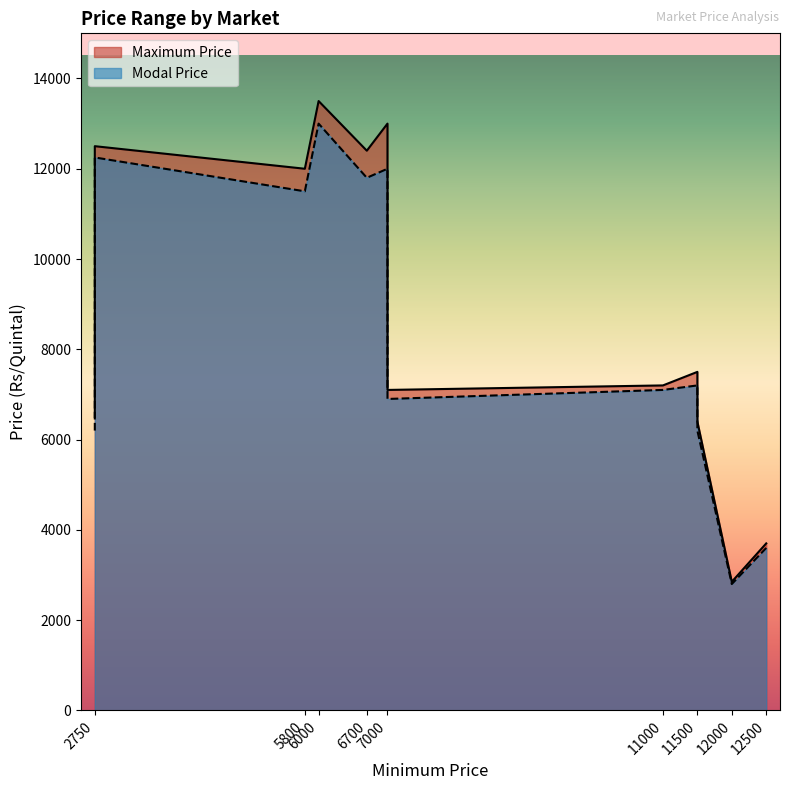

What is the difference between the Maximum Price values at 7000 and 2750?

5400